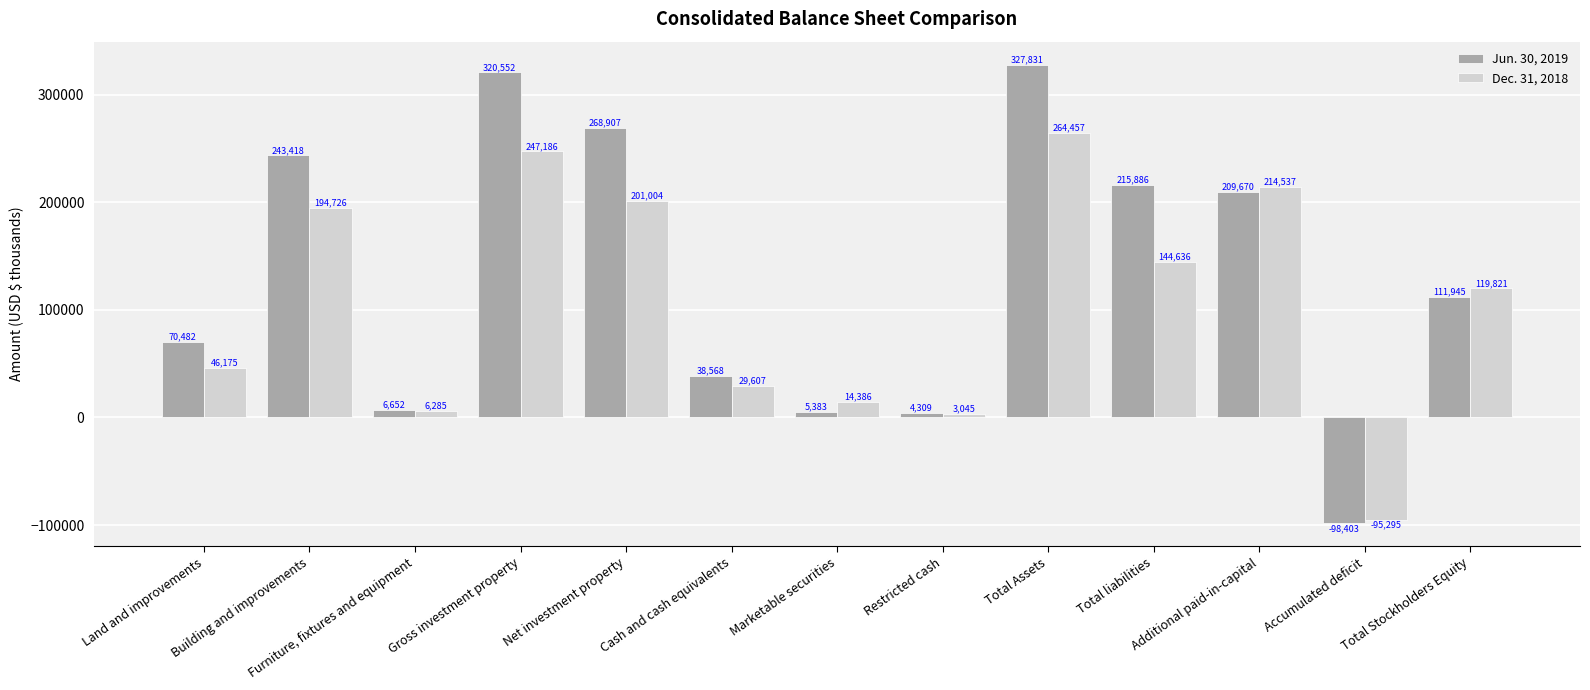

Rank the series by their average value, from highest to lowest.

Jun. 30, 2019, Dec. 31, 2018